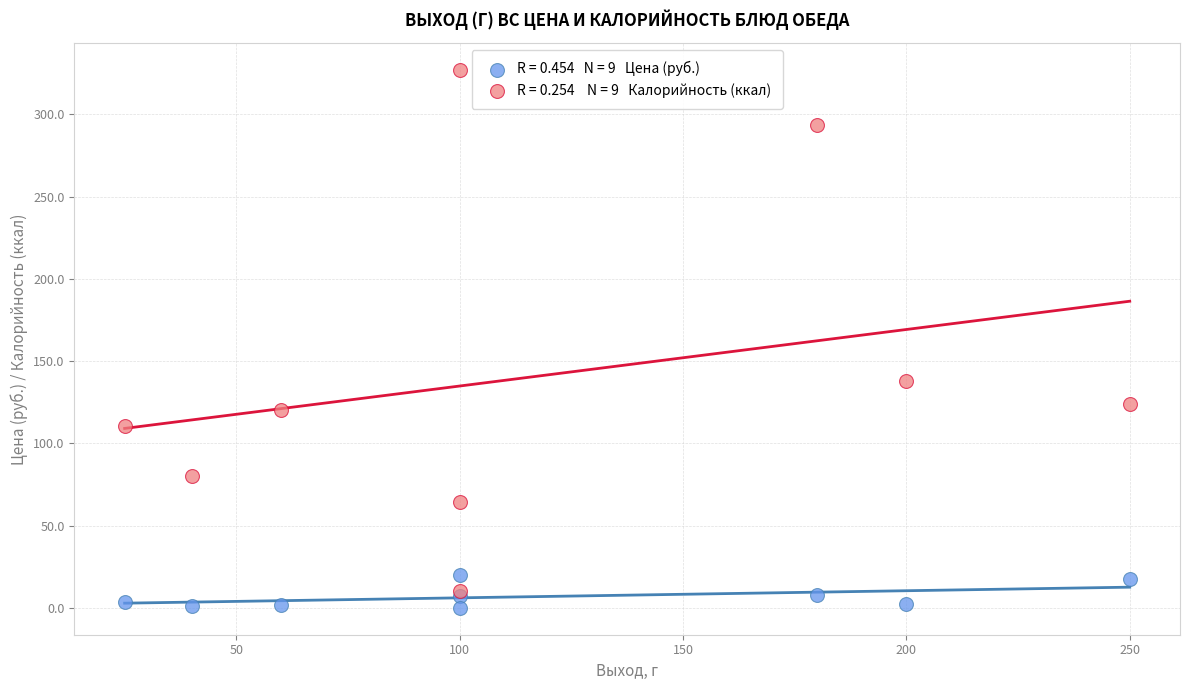

Across all series, what Y value is closest to 163?

138.0